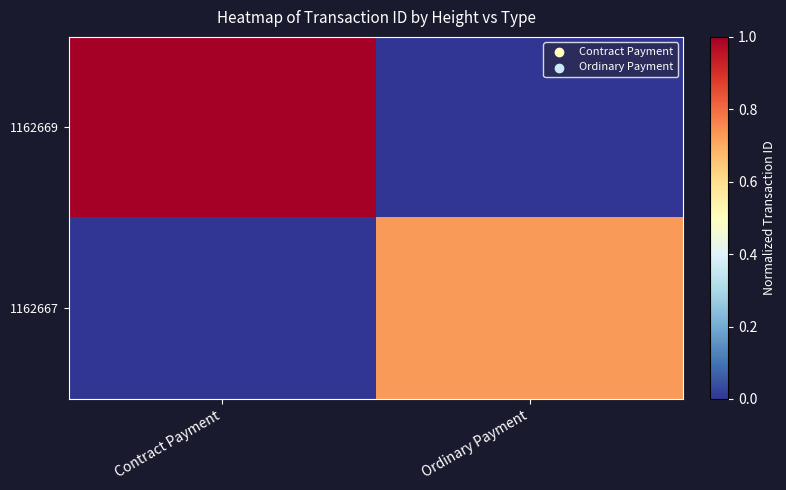

At Contract Payment, list the series in order from smallest to largest.

1162667, 1162669